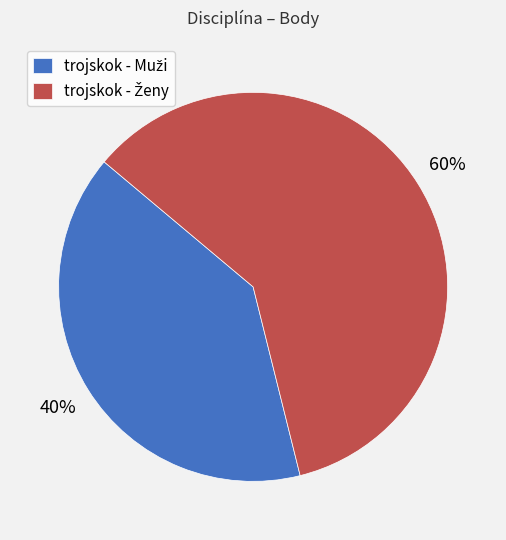

Is there any slice that represents more than half of the pie?

Yes